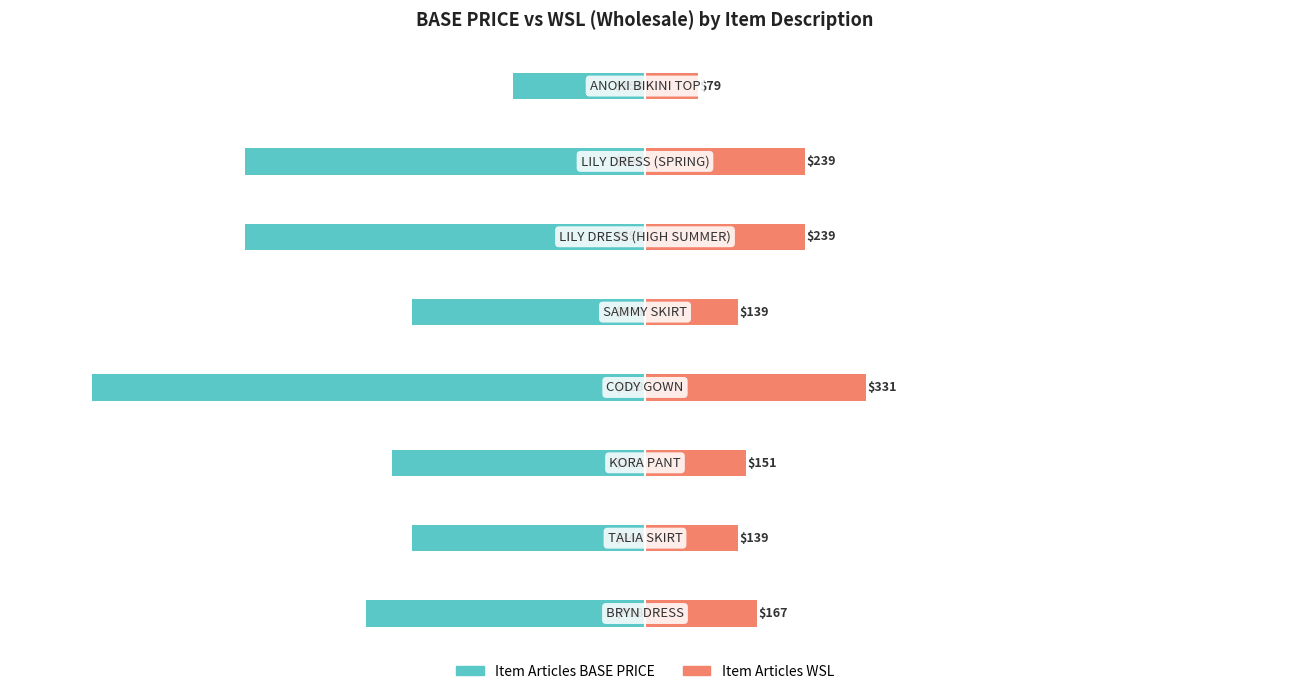

At 3, list the series in order from smallest to largest.

Item Articles BASE PRICE, Item Articles WSL